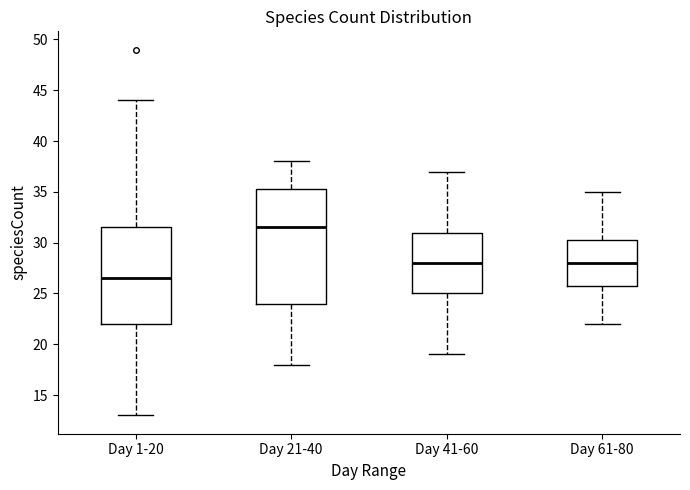

Where does the lower whisker of the box for Day 61-80 end on the y-axis? The values are not printed on the chart, so give them approximately, as read against the axis.

22.0